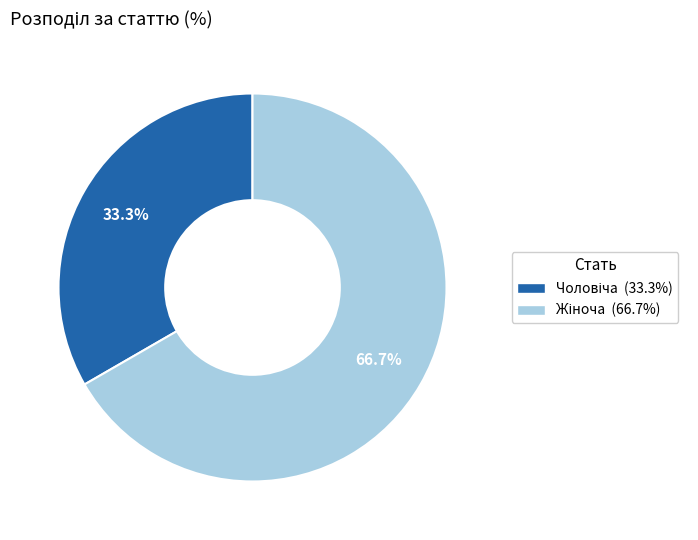

Is there any slice that represents more than half of the pie?

Yes